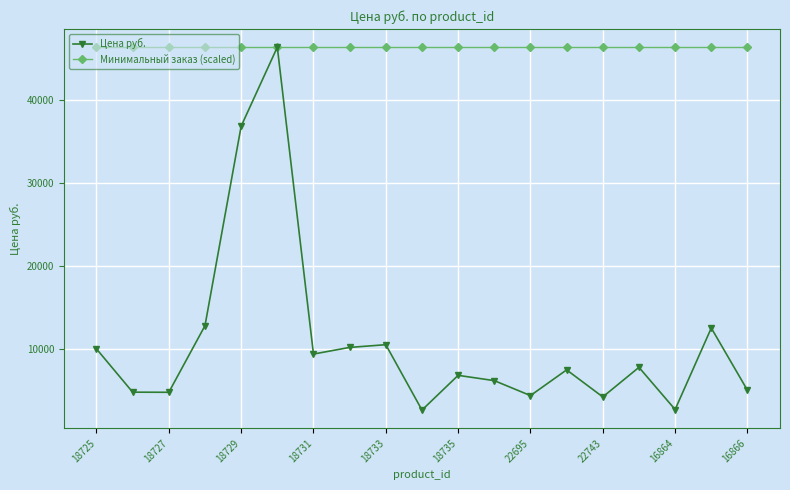

How many lines are shown in the chart?

2